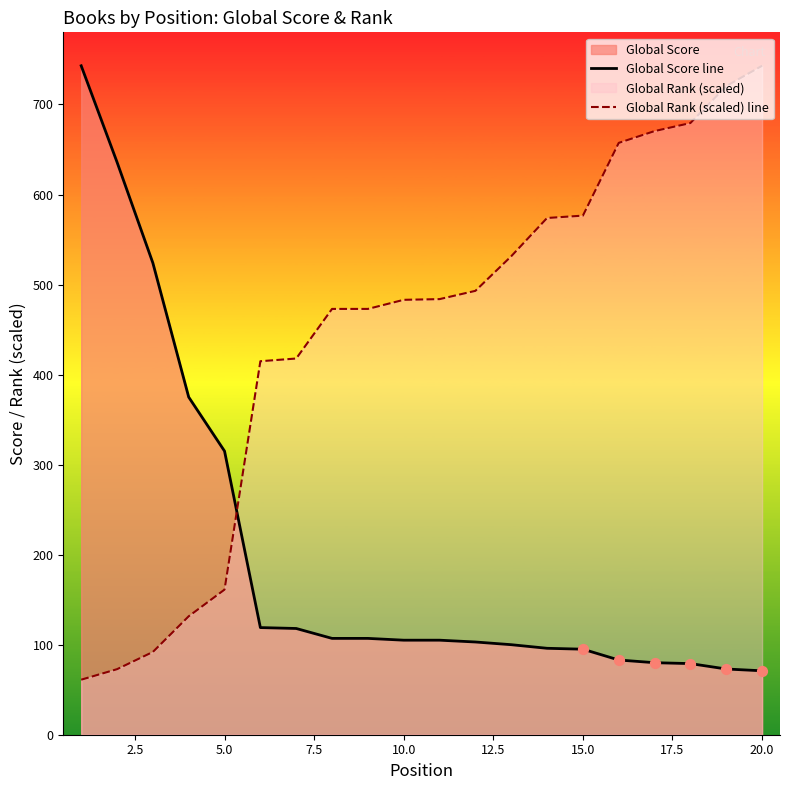

At how many categories does at least one series exceed 130?

20